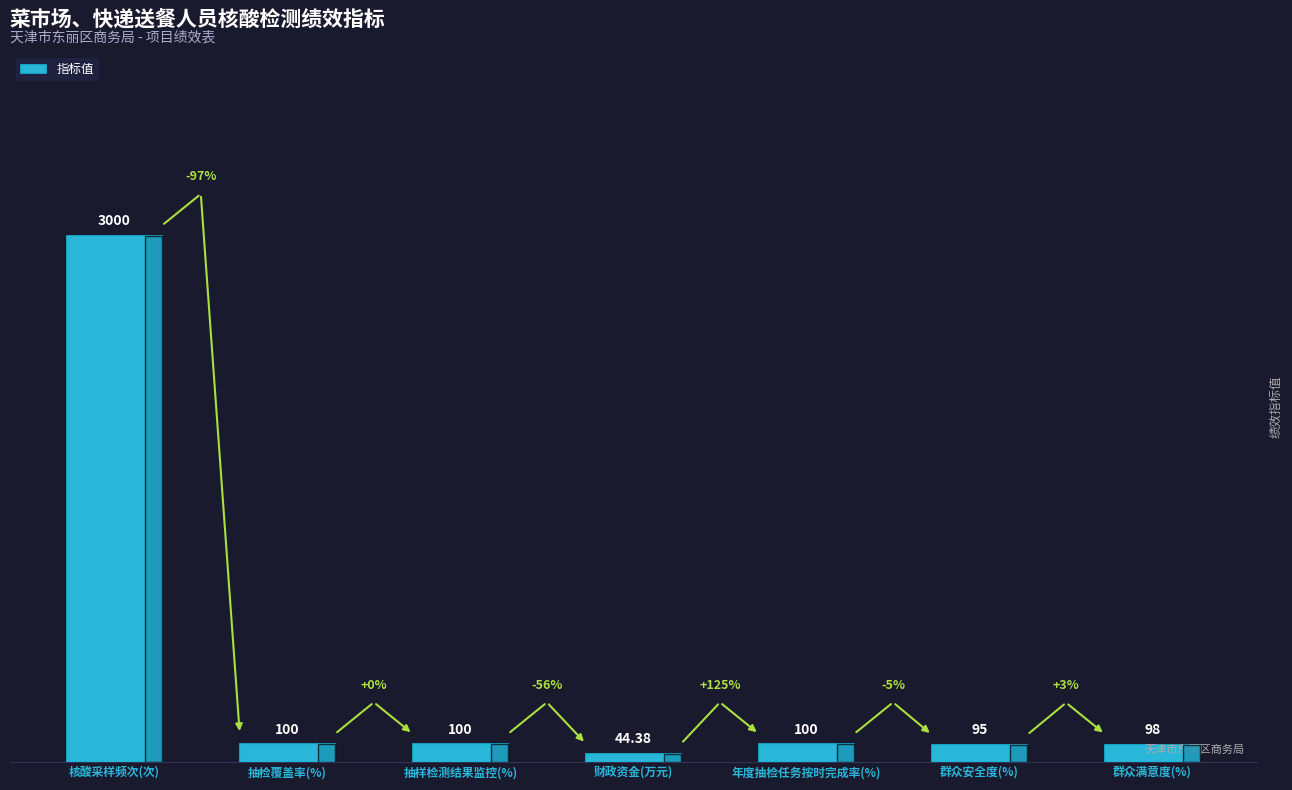

What is the change in value from 年度抽检任务按时完成率(%) to 群众满意度(%)?

-2.0